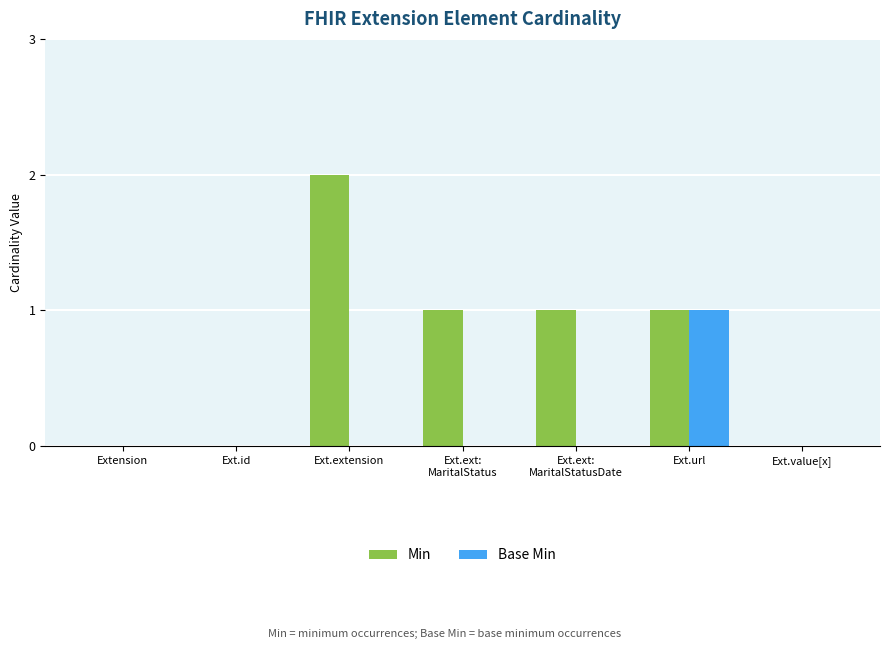

Reading left to right, transcribe all the data shown in this chart.

Min: Extension=0	Ext.id=0	Ext.extension=2	Ext.ext:
MaritalStatus=1	Ext.ext:
MaritalStatusDate=1	Ext.url=1	Ext.value[x]=0
Base Min: Extension=0	Ext.id=0	Ext.extension=0	Ext.ext:
MaritalStatus=0	Ext.ext:
MaritalStatusDate=0	Ext.url=1	Ext.value[x]=0